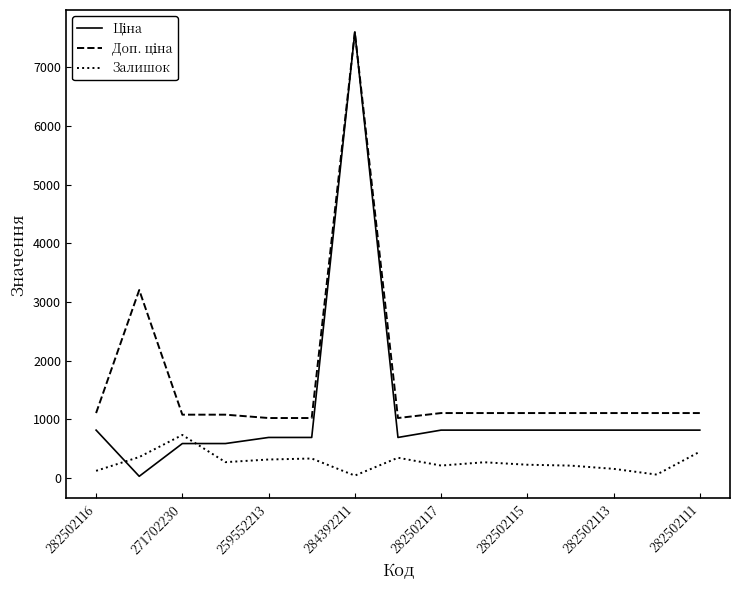

Which category has the highest value in the Залишок series?

271702230